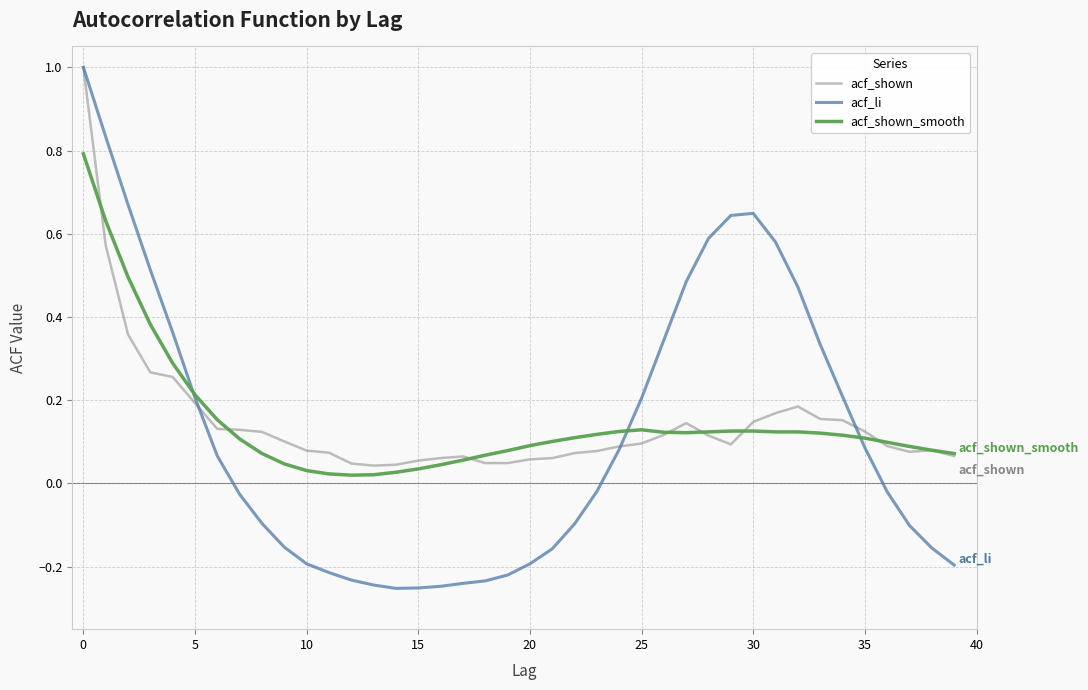

What is the maximum value shown in the chart?

1.0